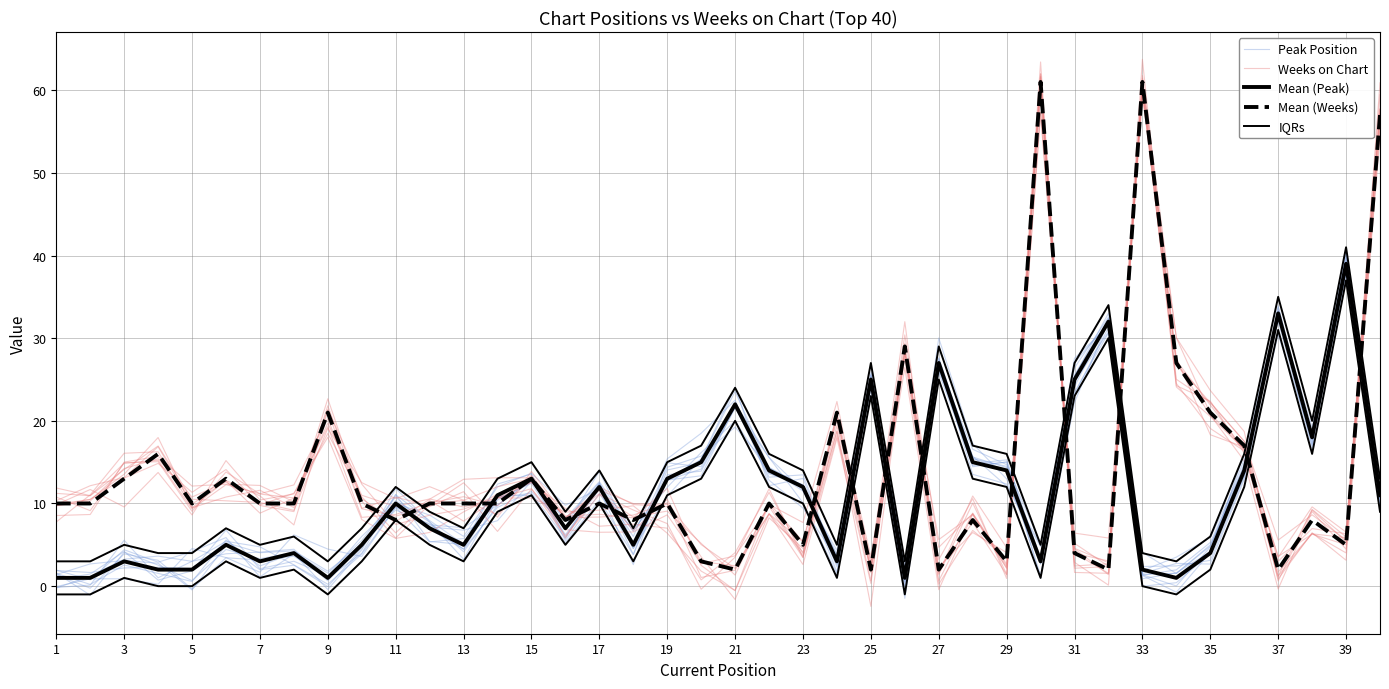

Read the Peak Position value at 23.

13.5